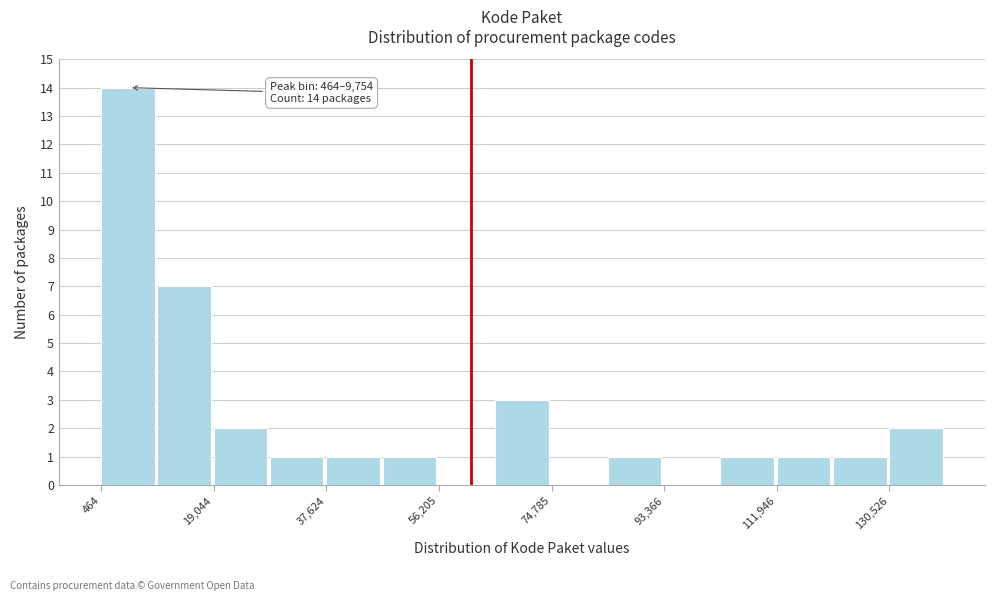

Which range on the x-axis has the tallest bar?

0 to 10000